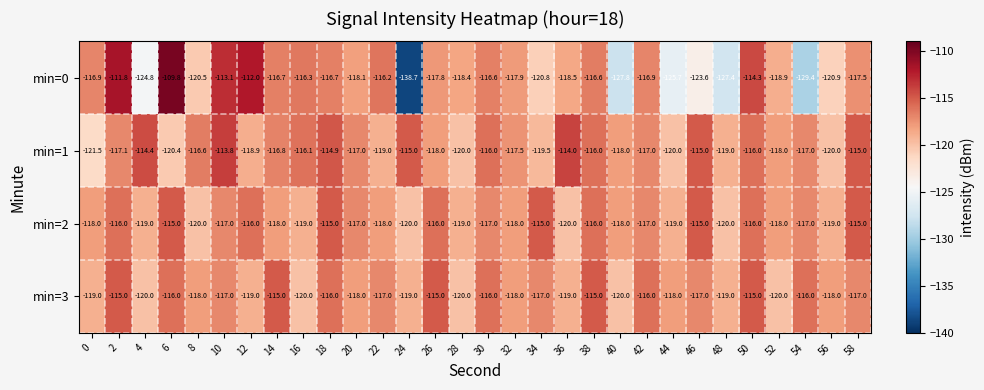

Which series has the widest spread of values?

min=0